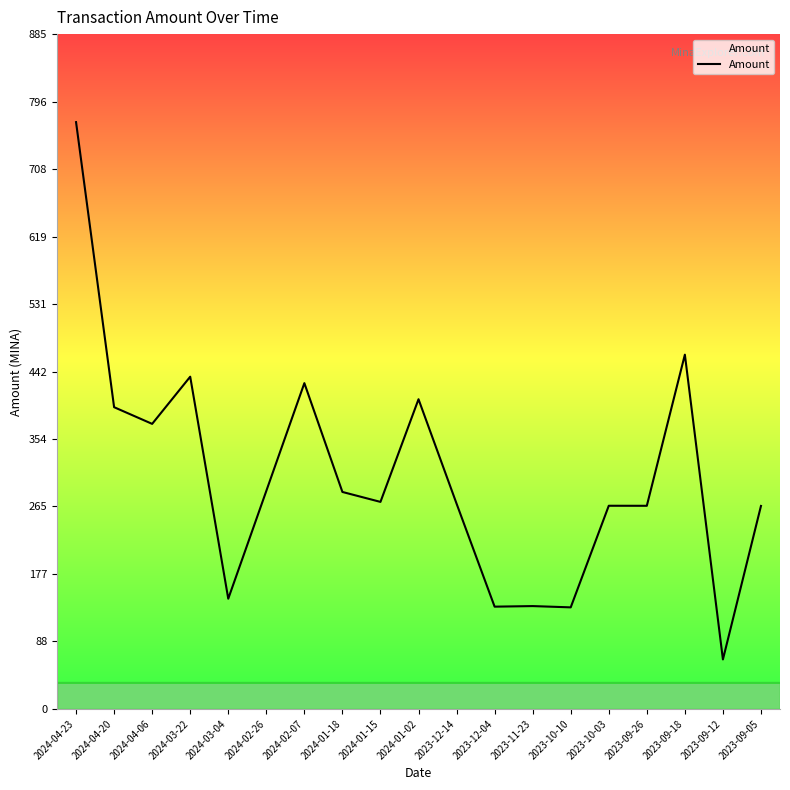

Which has a higher value, 2024-04-23 or 2023-09-26?

2024-04-23